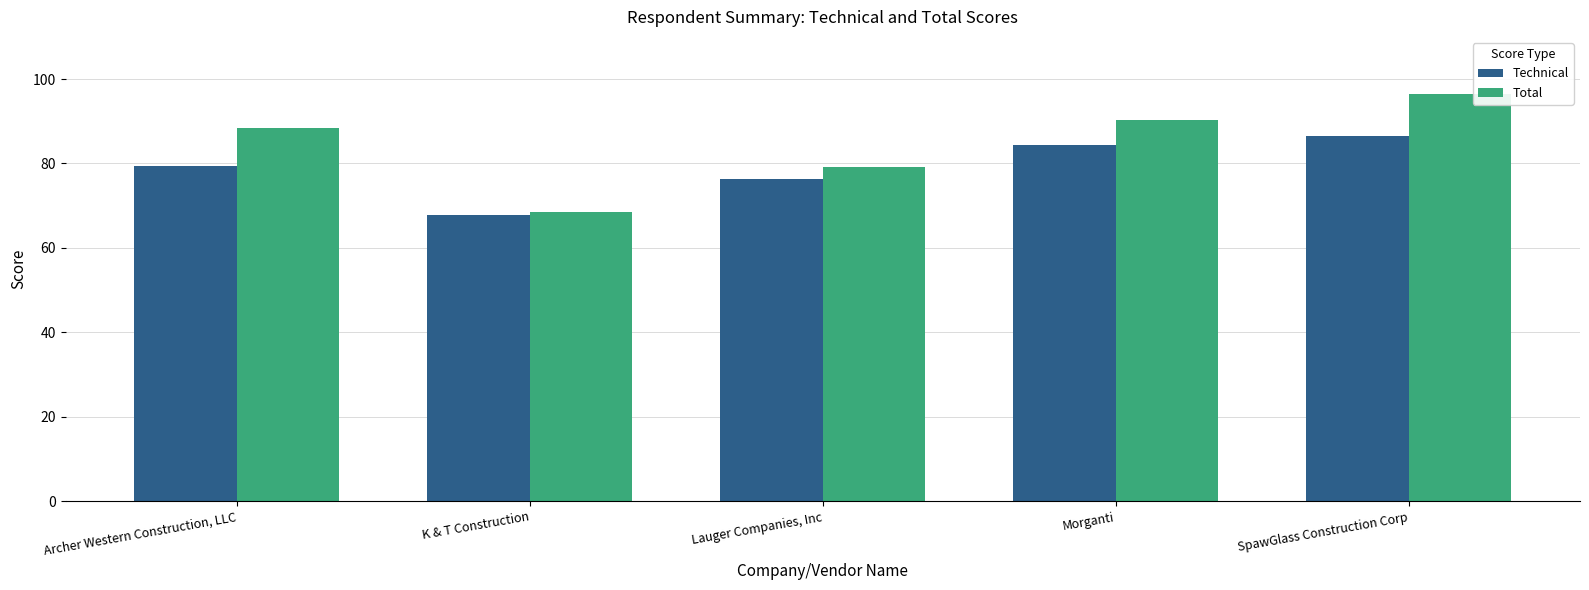

Reading left to right, transcribe all the data shown in this chart.

Technical: 79.5	67.7	76.3	84.4	86.5
Total: 88.3	68.5	79.1	90.4	96.5